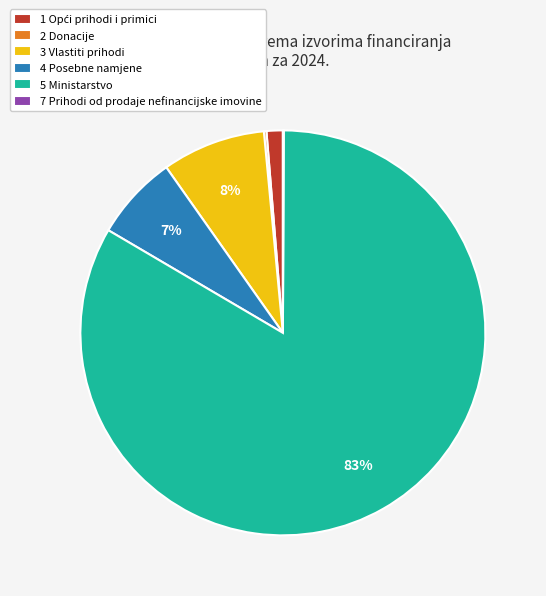

What is the majority slice?

5 Ministarstvo